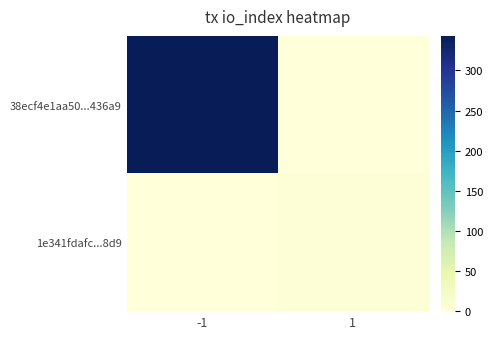

At how many categories does at least one series exceed 91?

1